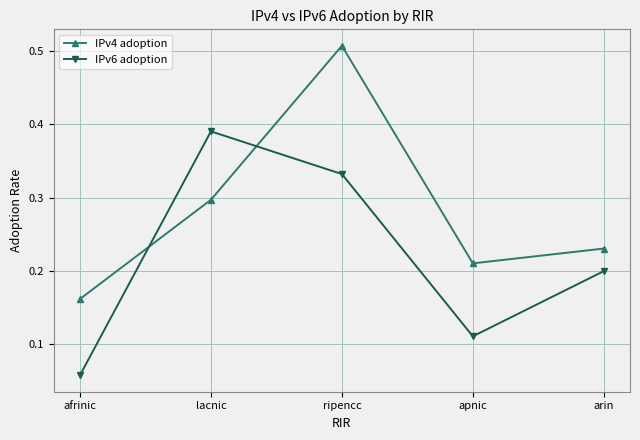

Is it true that IPv6 adoption equals 0.7 at lacnic?

False